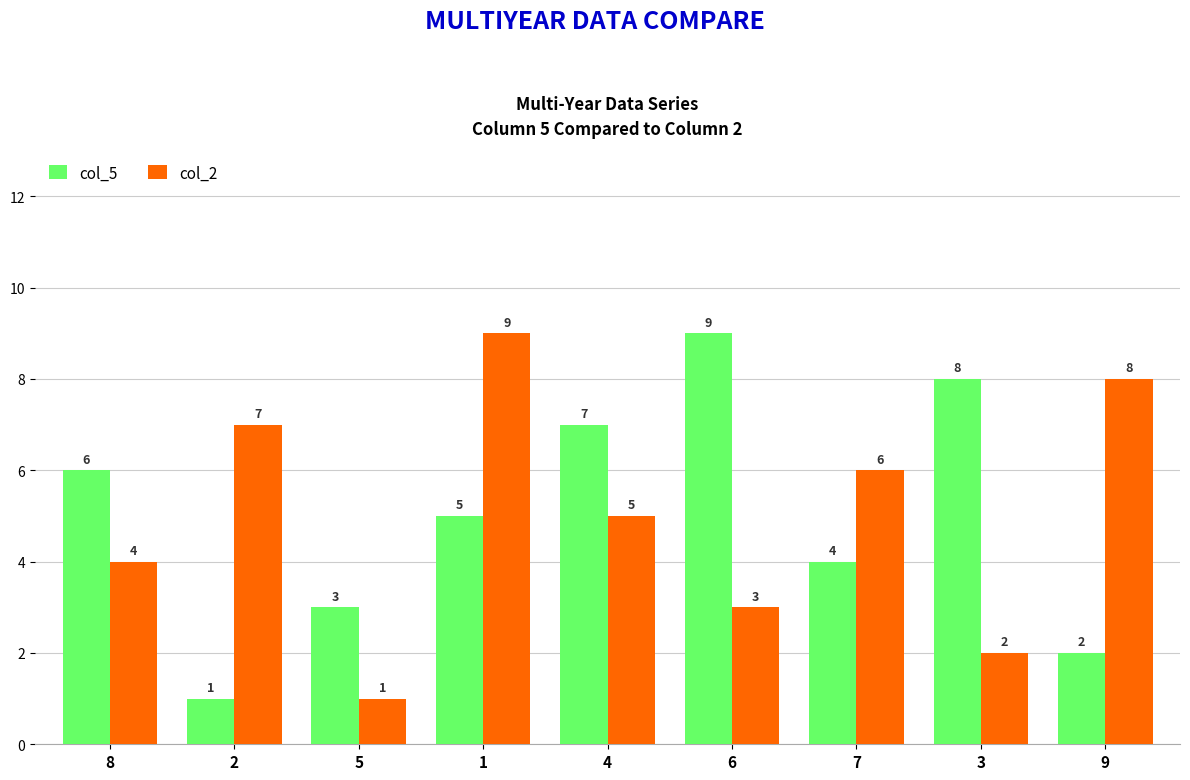

Is the value of col_2 at 5 greater than the value of col_5 at 9?

No